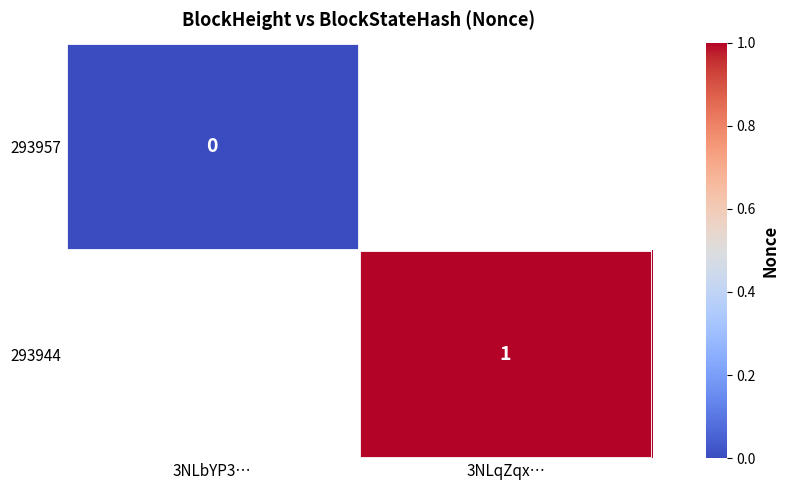

Is it true that 293944 equals 2 at 3NLqZqx…?

False